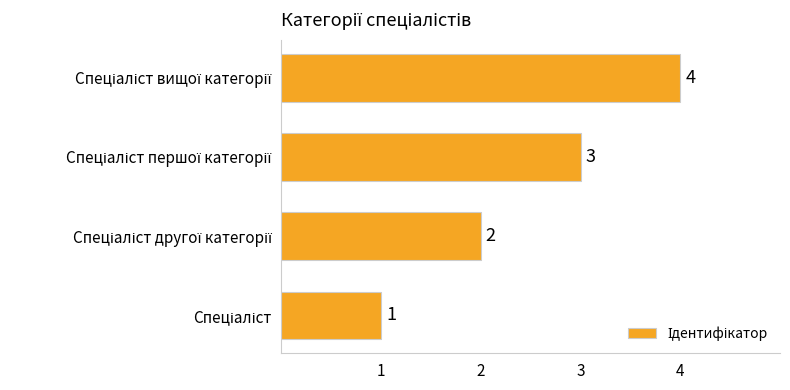

What is the sum of all values?

10